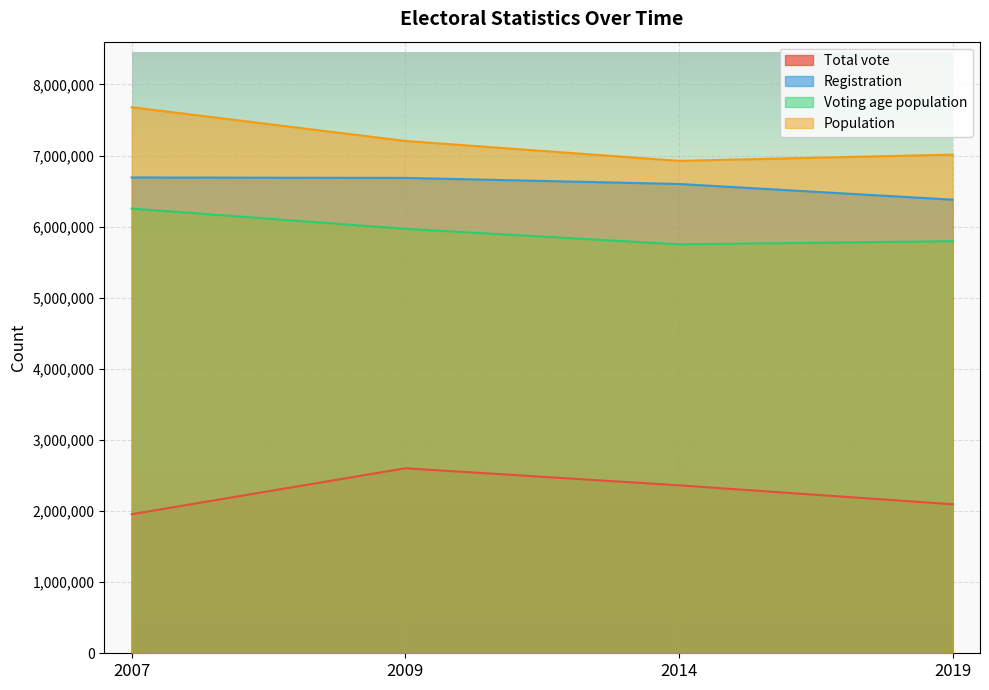

The value of Registration at 2019 is 6378694. True or false?

True